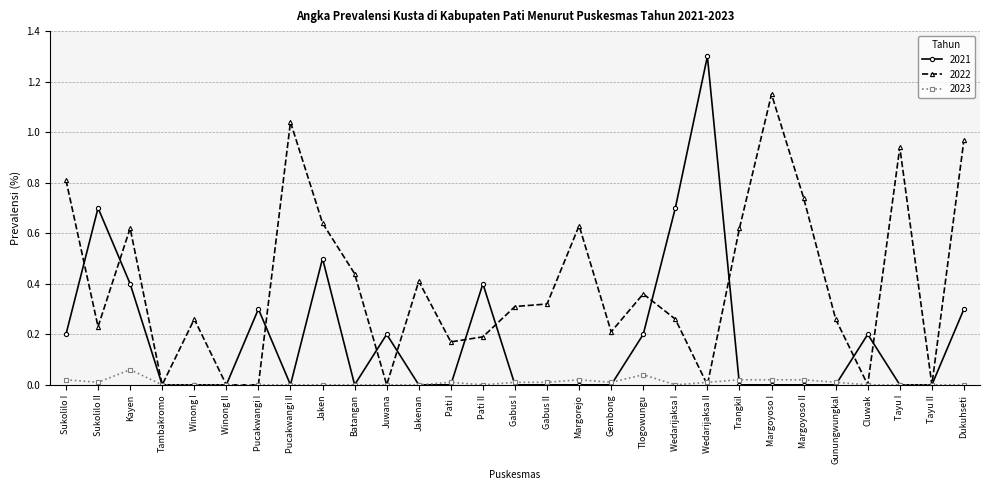

Where is the first local maximum for 2021?

Sukolilo II